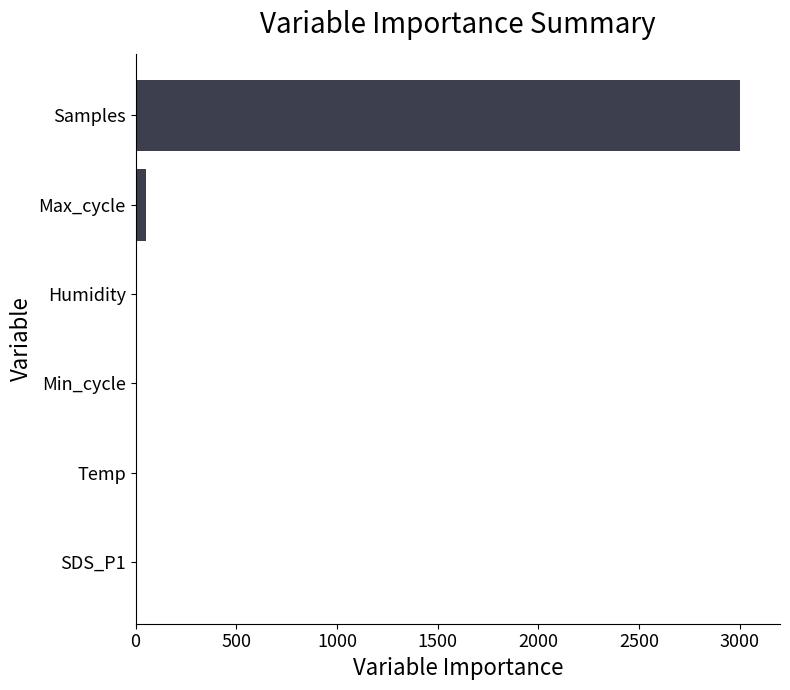

What is the greatest value displayed?

3000.0